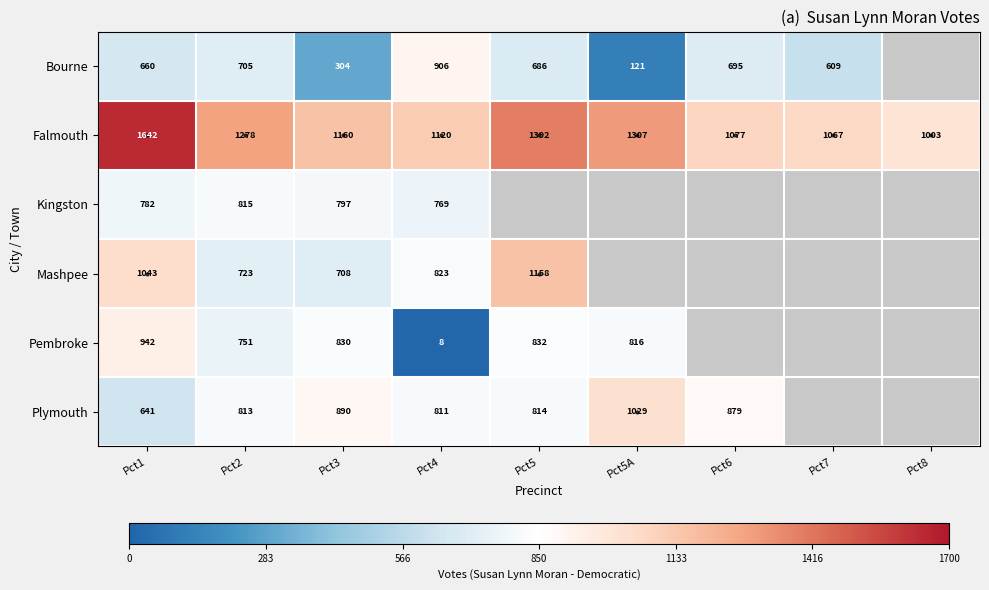

At which category does the chart reach its minimum across all series?

Pct4